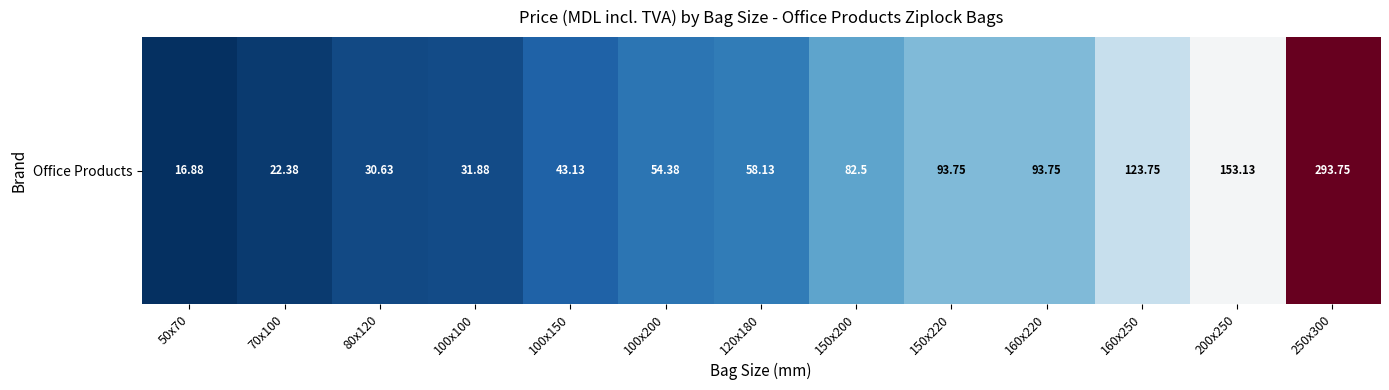

List the labels in order of value, largest first.

250x300, 200x250, 160x250, 150x220, 160x220, 150x200, 120x180, 100x200, 100x150, 100x100, 80x120, 70x100, 50x70